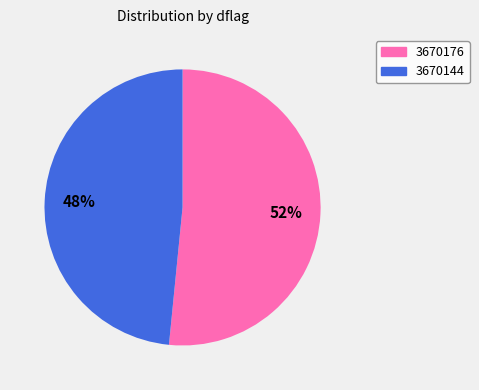

Rank the categories by value from lowest to highest.

3670144, 3670176